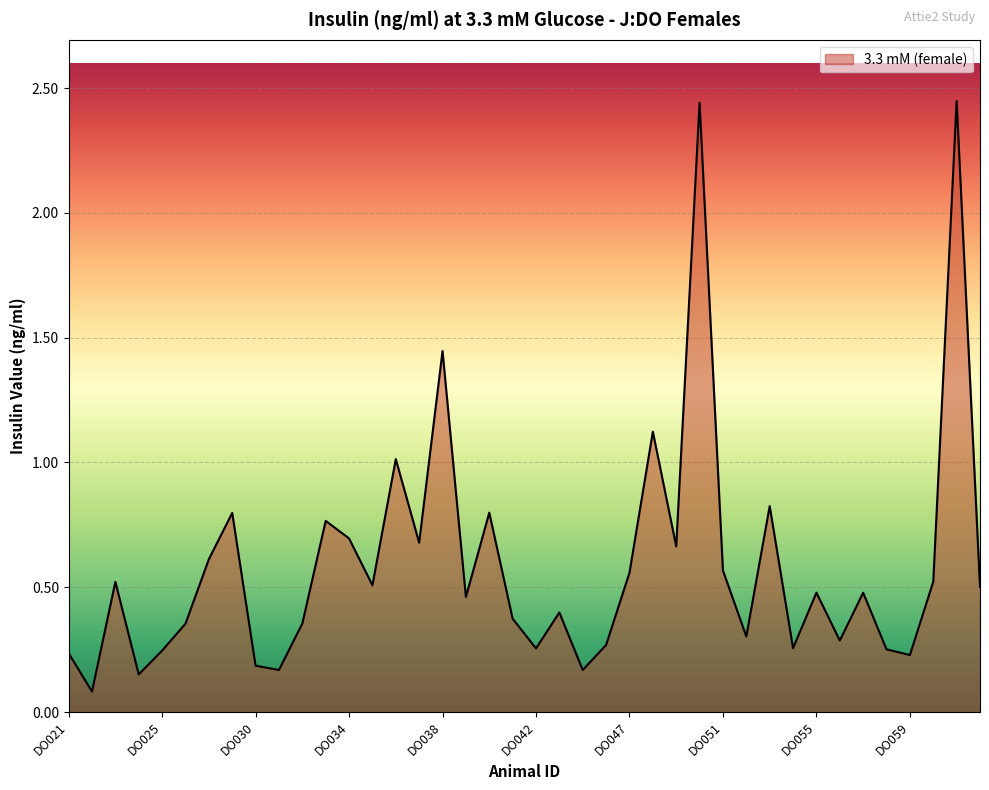

Does the chart have visible grid lines?

Yes